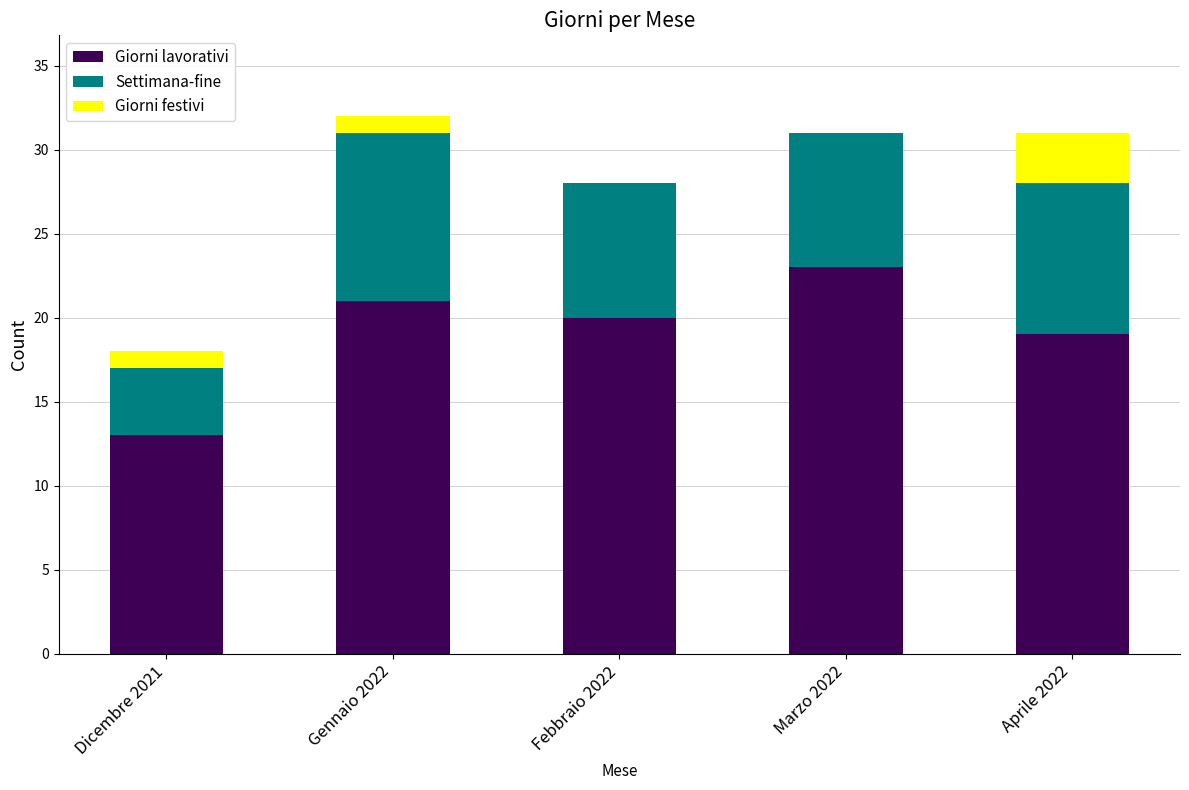

What is the total value across all series at Marzo 2022?

31